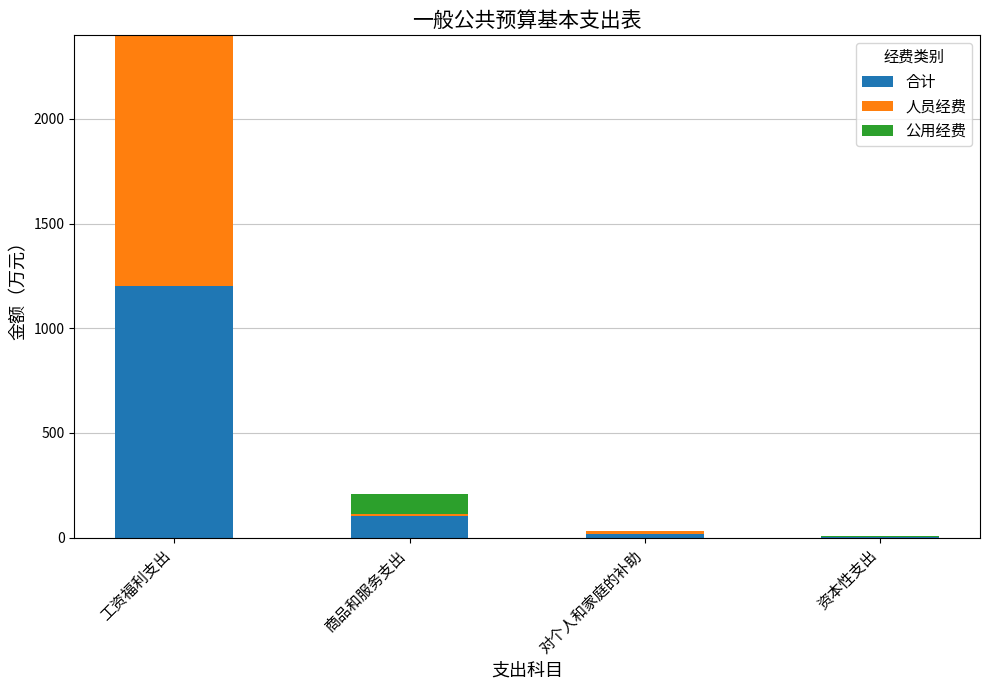

Which category has the highest value in the 合计 series?

工资福利支出